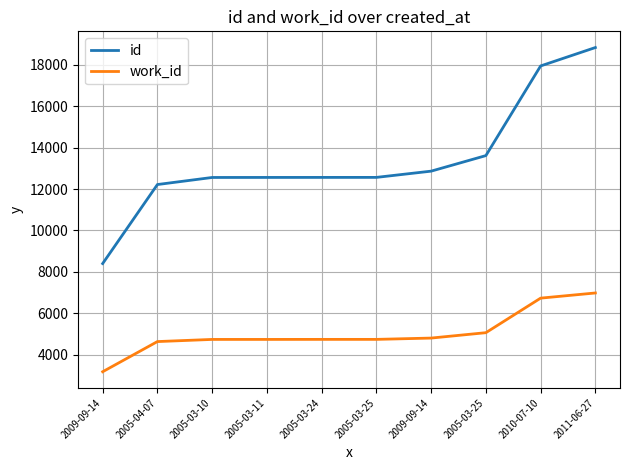

How many categories are shown in the chart?

10